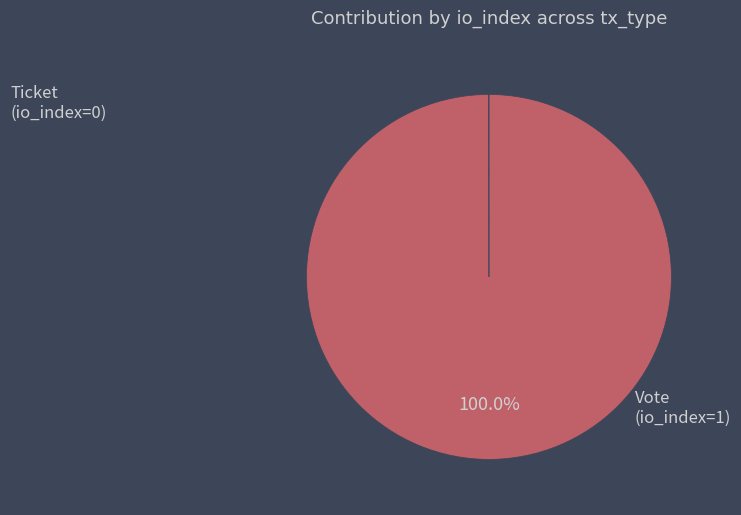

Does any single category account for the majority?

Yes